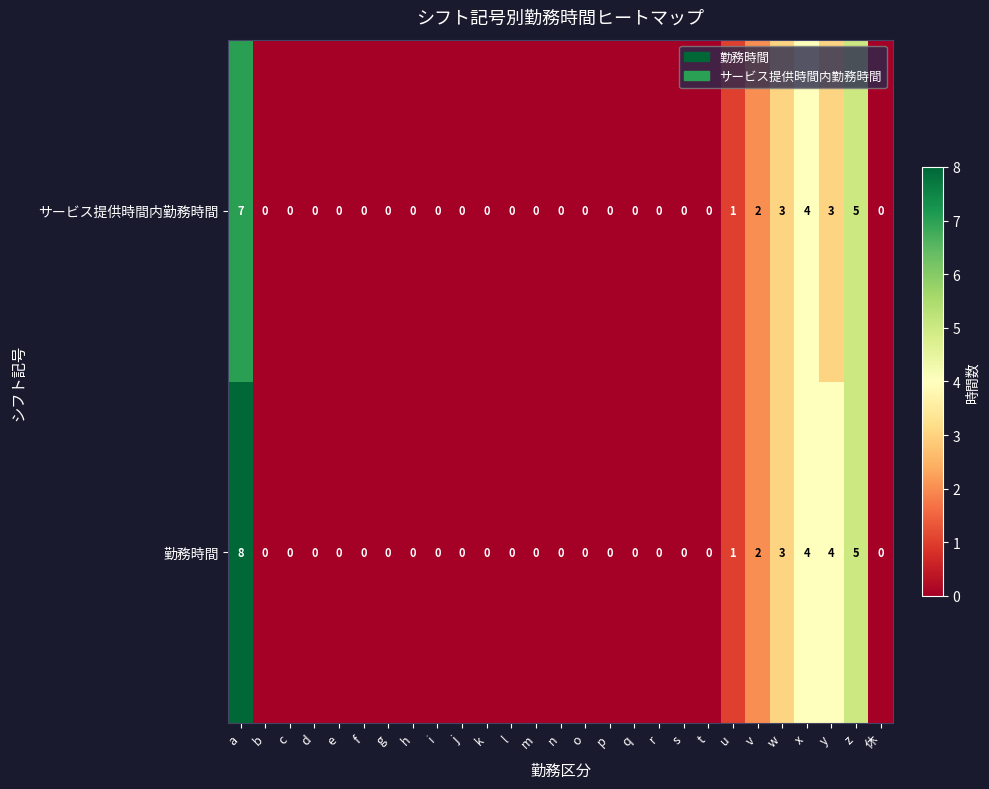

What is the difference between the maximum and minimum values in the サービス提供時間内勤務時間 series?

7